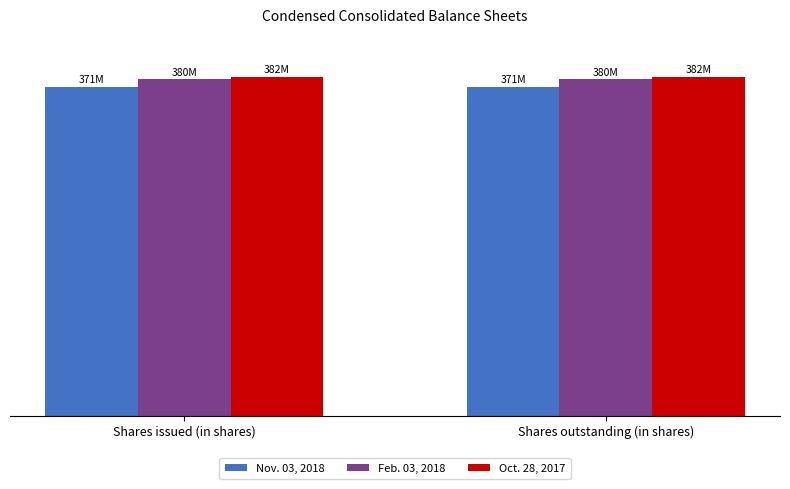

What is the spread (max minus min) of values at Shares issued (in shares)?

11379000